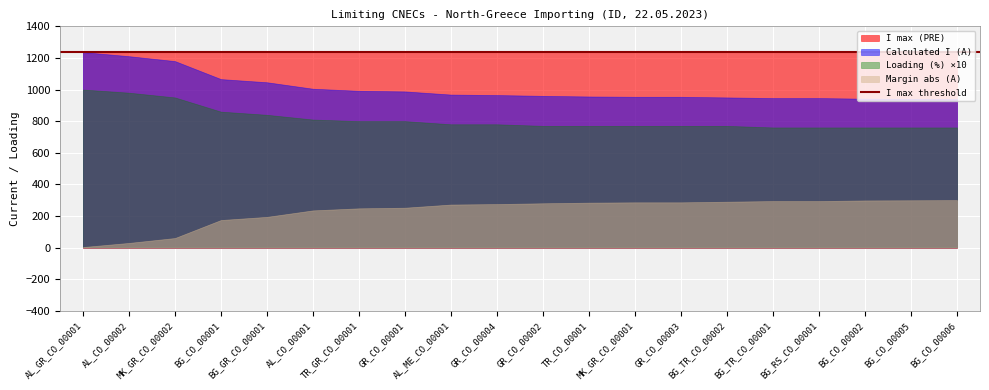

What is the minimum value shown in the chart?

3